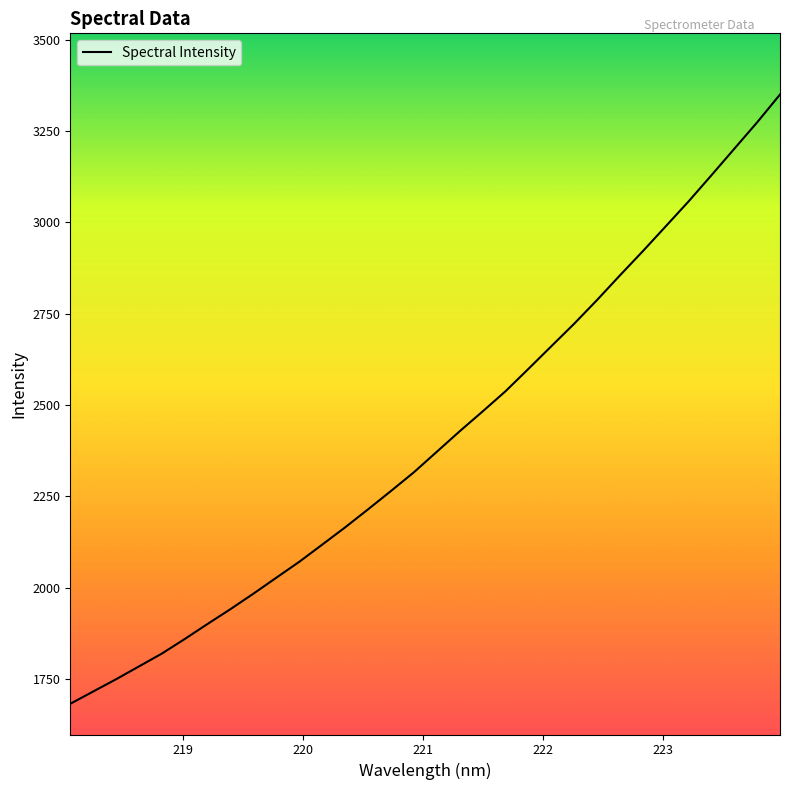

Reading left to right, what are all the values shown in this chart?

1682.1	1715.8	1749.4	1784.6	1819.7	1859.7	1901.1	1941.7	1984.0	2027.7	2071.2	2118.2	2165.4	2214.7	2264.9	2316.1	2372.2	2428.4	2482.6	2537.8	2599.0	2661.0	2722.7	2787.6	2855.1	2921.2	2989.3	3057.6	3129.2	3201.7	3274.2	3350.4